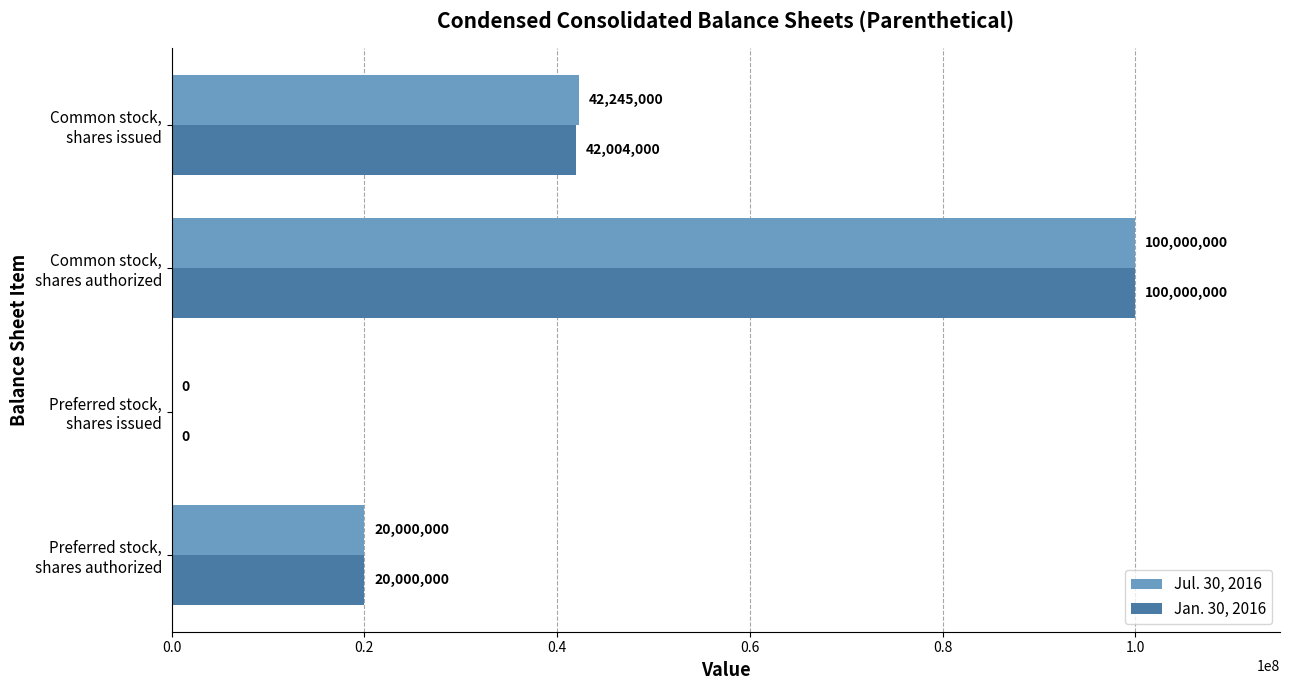

How many Jul. 30, 2016 values are between 20000000 and 100000000?

3